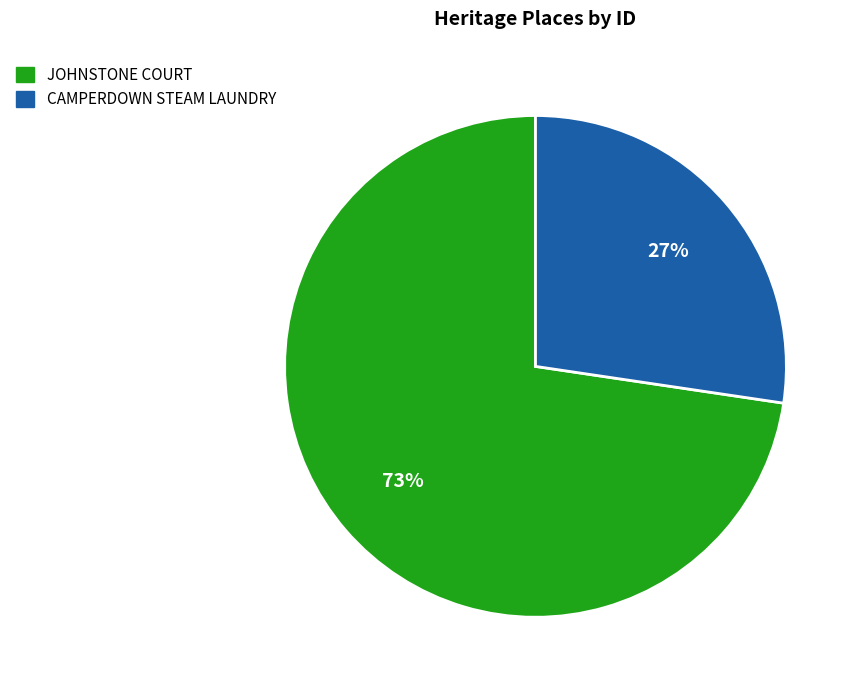

The CAMPERDOWN STEAM LAUNDRY slice represents 41% of the pie. True or false?

False